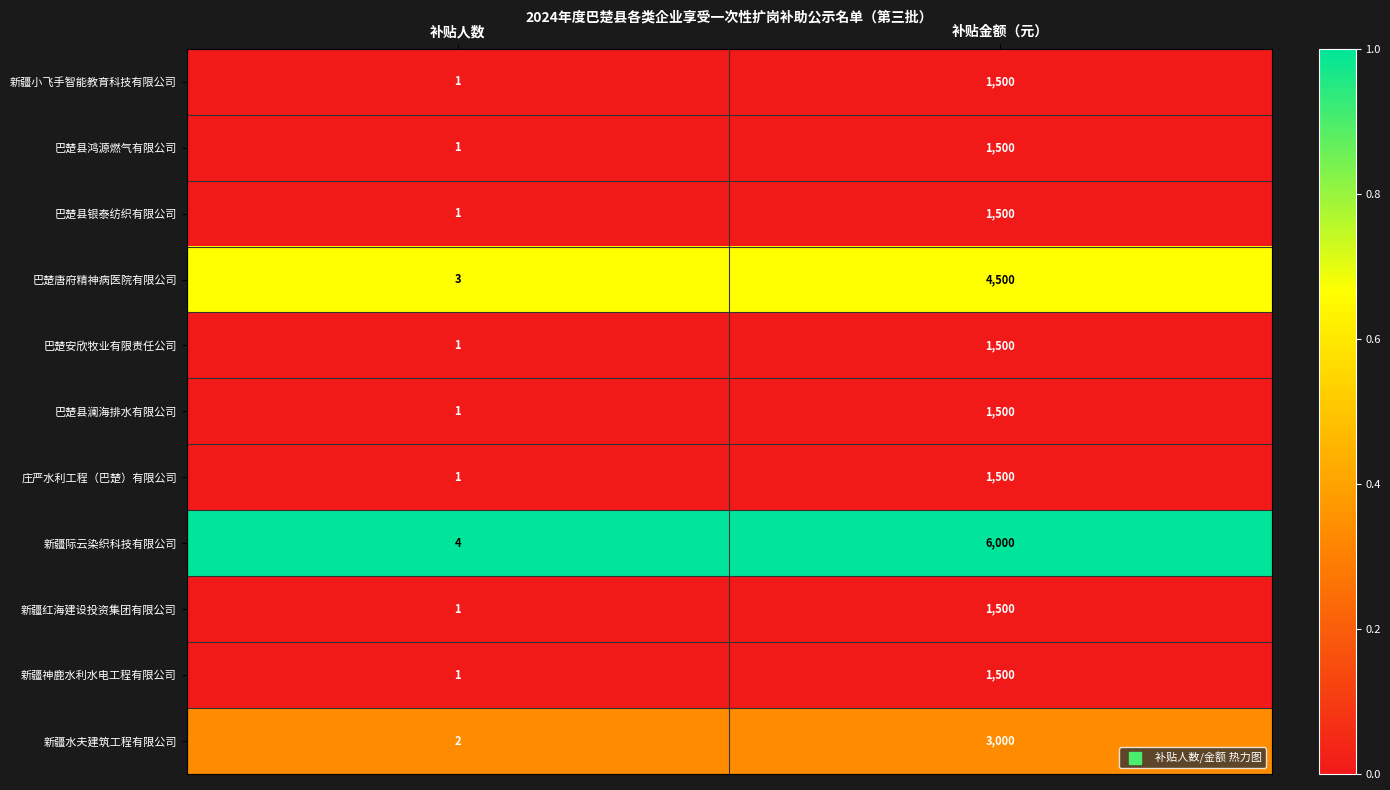

Which series has the largest range (max minus min)?

新疆际云染织科技有限公司